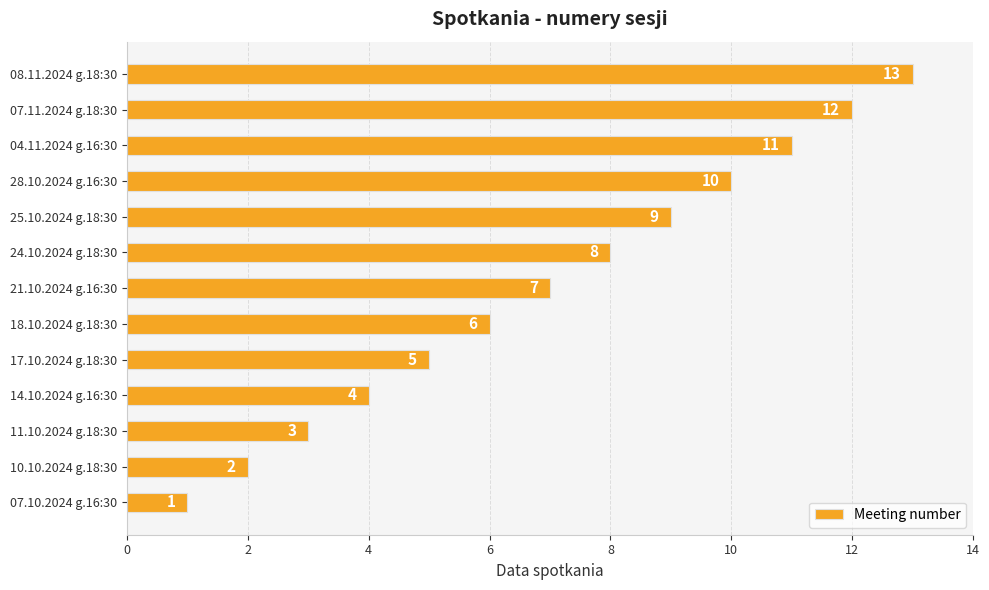

Rank the categories by value from lowest to highest.

07.10.2024 g.16:30, 10.10.2024 g.18:30, 11.10.2024 g.18:30, 14.10.2024 g.16:30, 17.10.2024 g.18:30, 18.10.2024 g.18:30, 21.10.2024 g.16:30, 24.10.2024 g.18:30, 25.10.2024 g.18:30, 28.10.2024 g.16:30, 04.11.2024 g.16:30, 07.11.2024 g.18:30, 08.11.2024 g.18:30